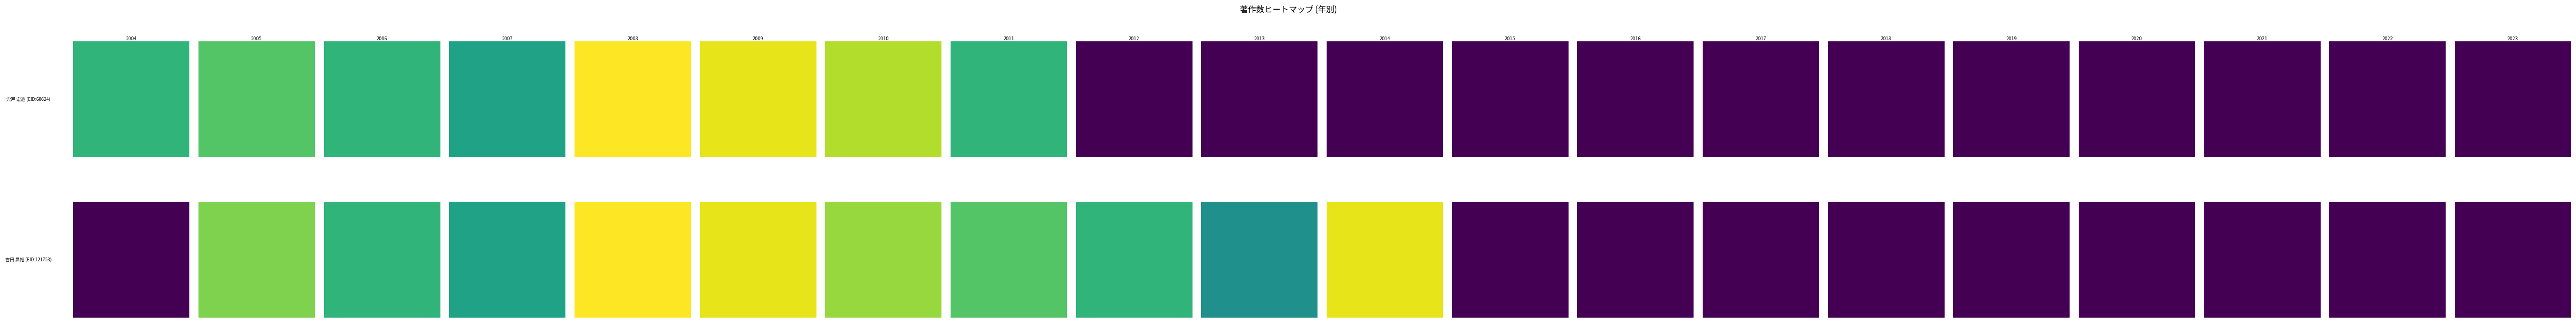

How many data points in 吉田 昌裕 are above 13?

9